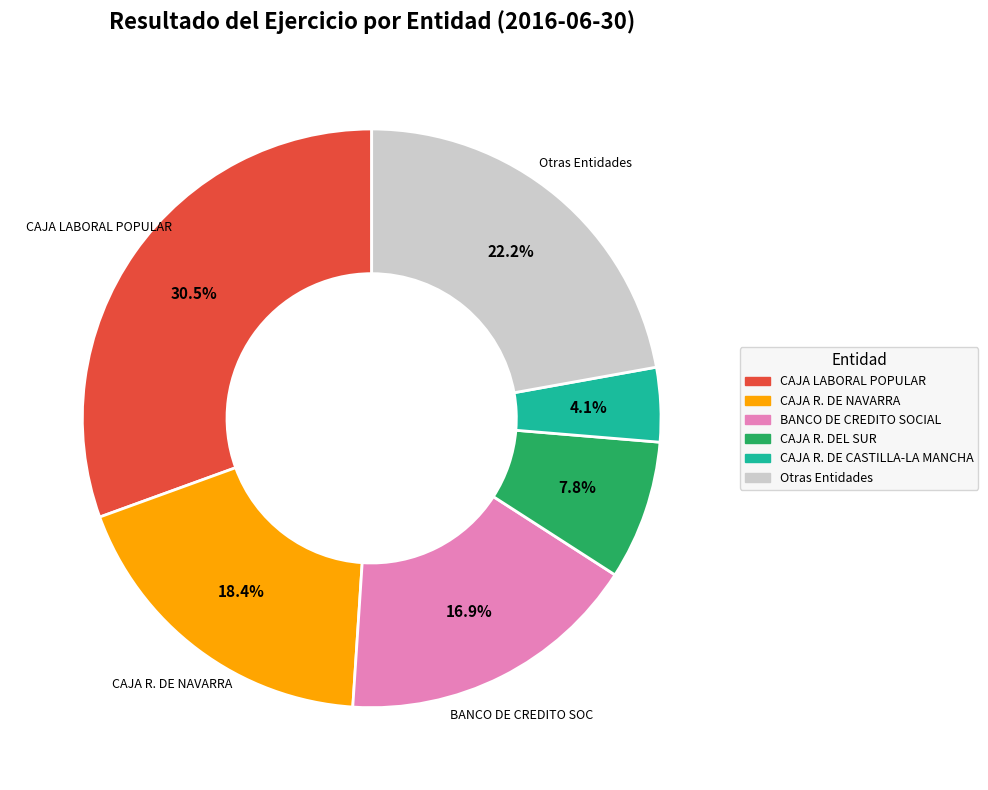

Does any single category account for the majority?

No